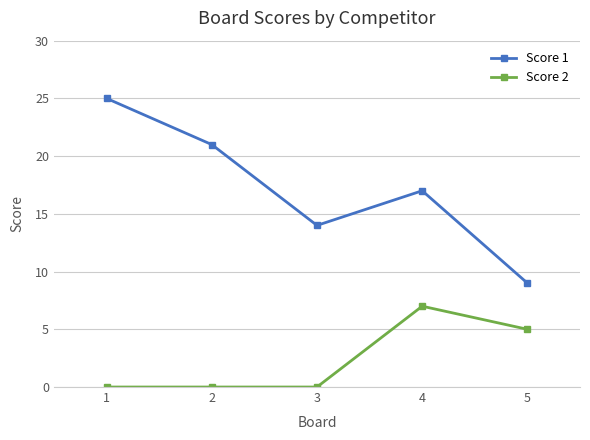

How many distinct data groups are displayed?

2